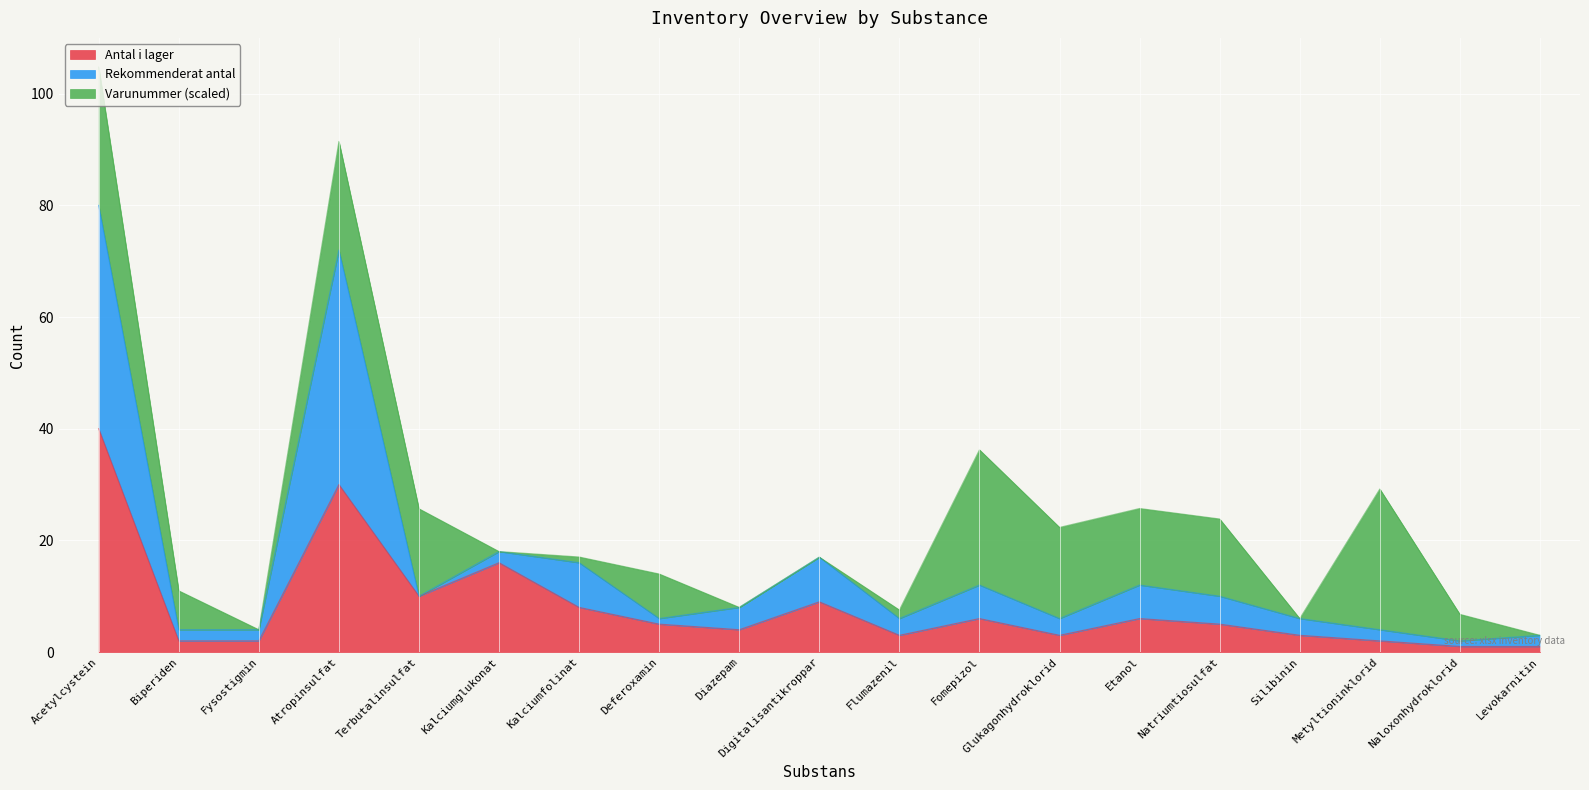

What is the maximum value for Antal i lager?

40.0